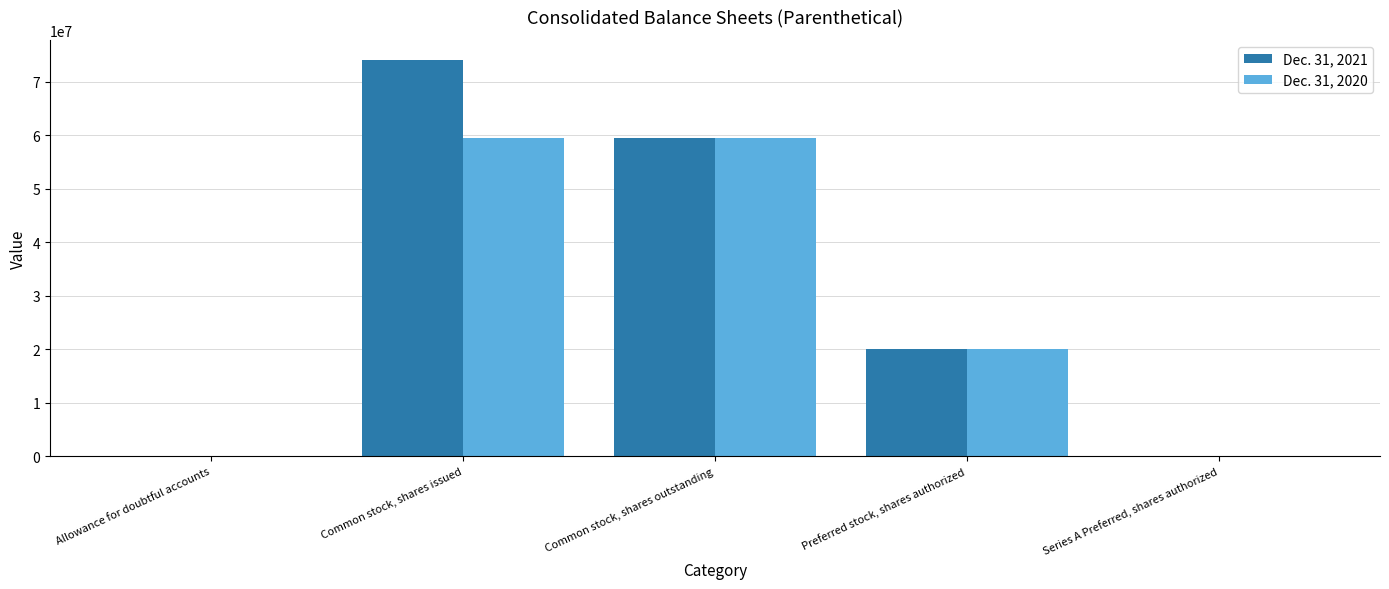

Is the value of Dec. 31, 2020 at Common stock, shares issued greater than the value of Dec. 31, 2021 at Allowance for doubtful accounts?

Yes